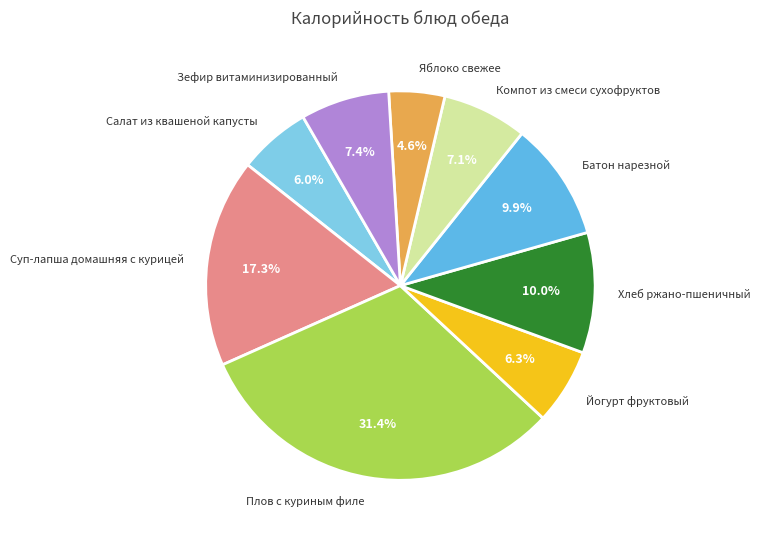

Which slice is the largest?

Плов с куриным филе